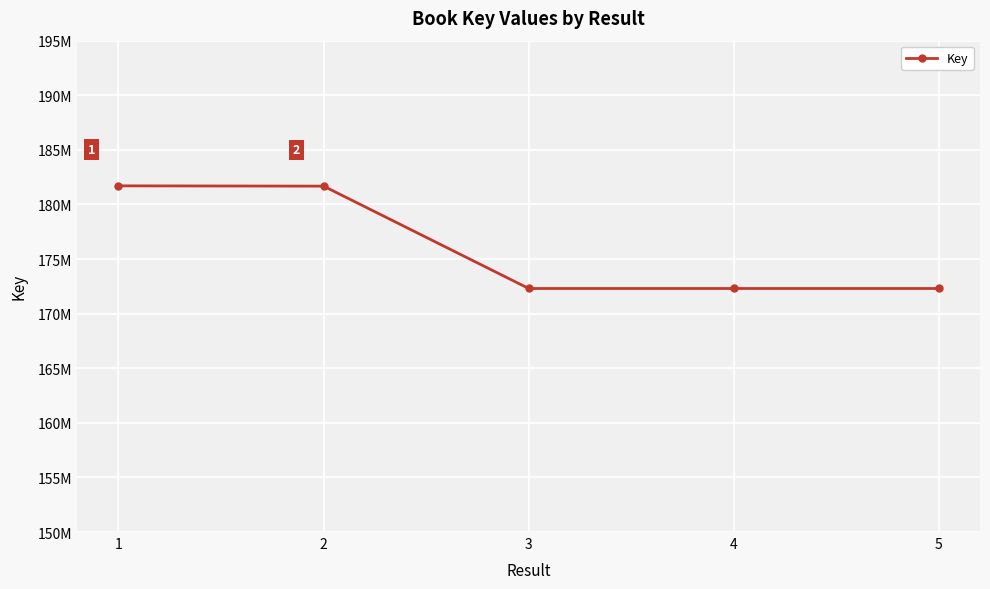

What is the value of the 2nd point from the left?

181677151